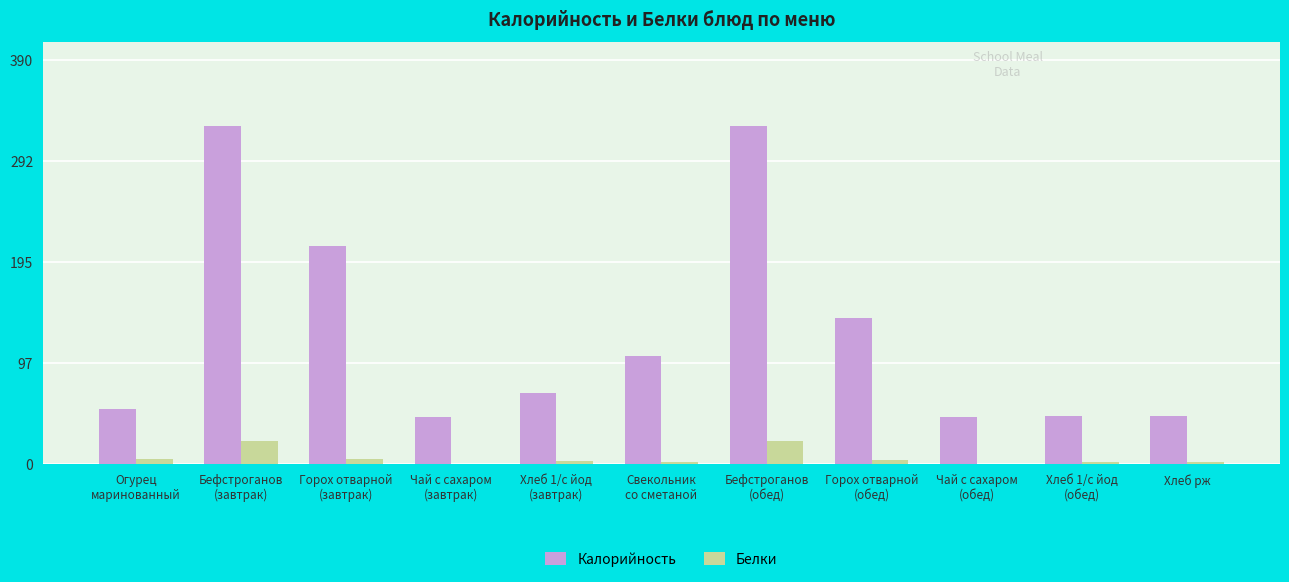

Which series has the largest total across all categories?

Калорийность